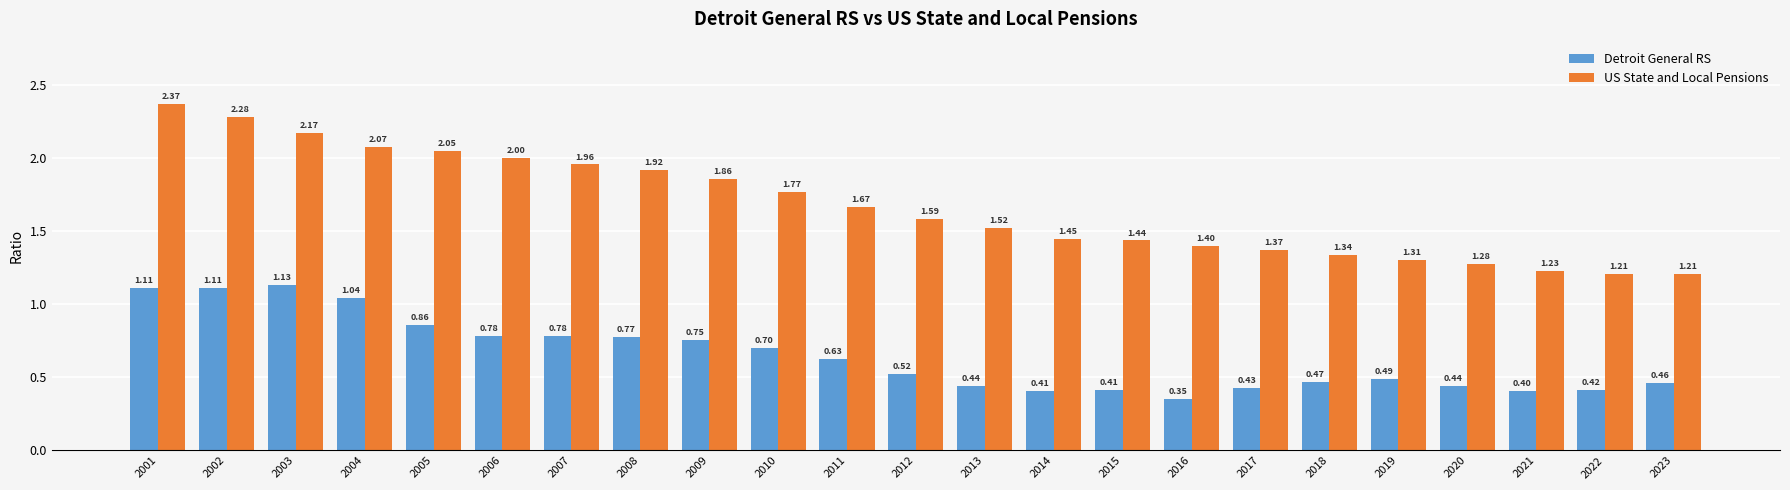

Does the chart contain stacked bars?

No